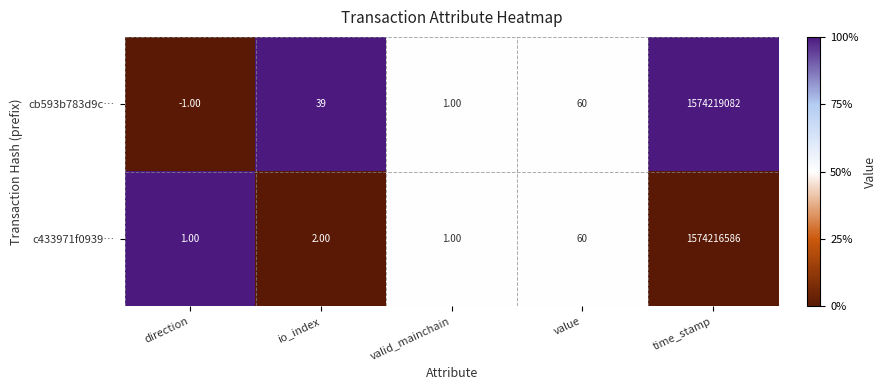

What is the maximum value shown in the chart?

1574219082